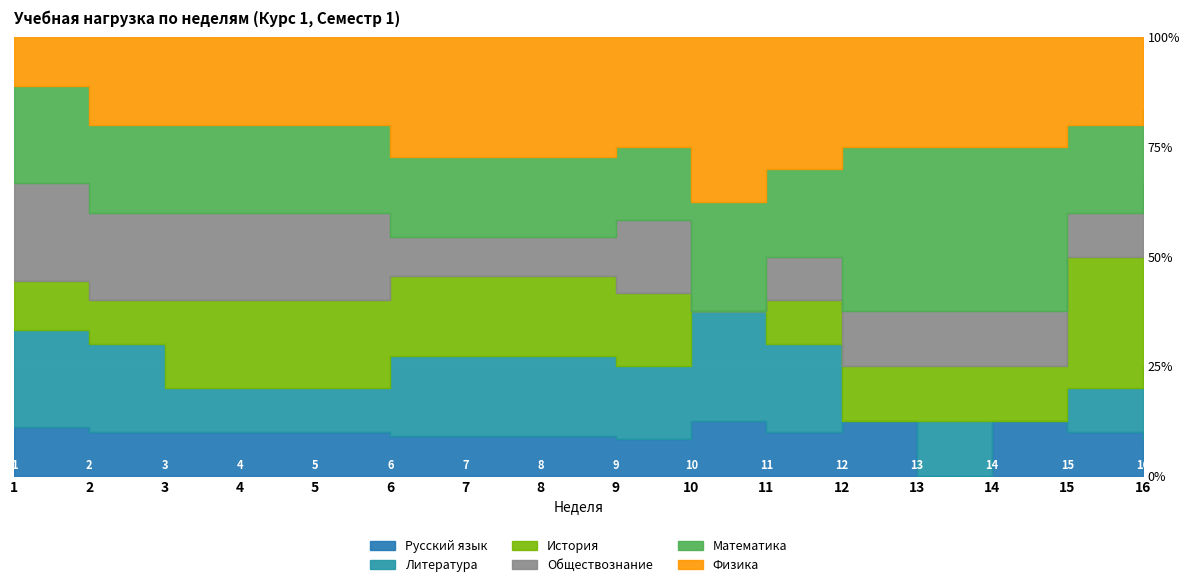

What is the difference between the second highest and second lowest values in the Обществознание series?

2